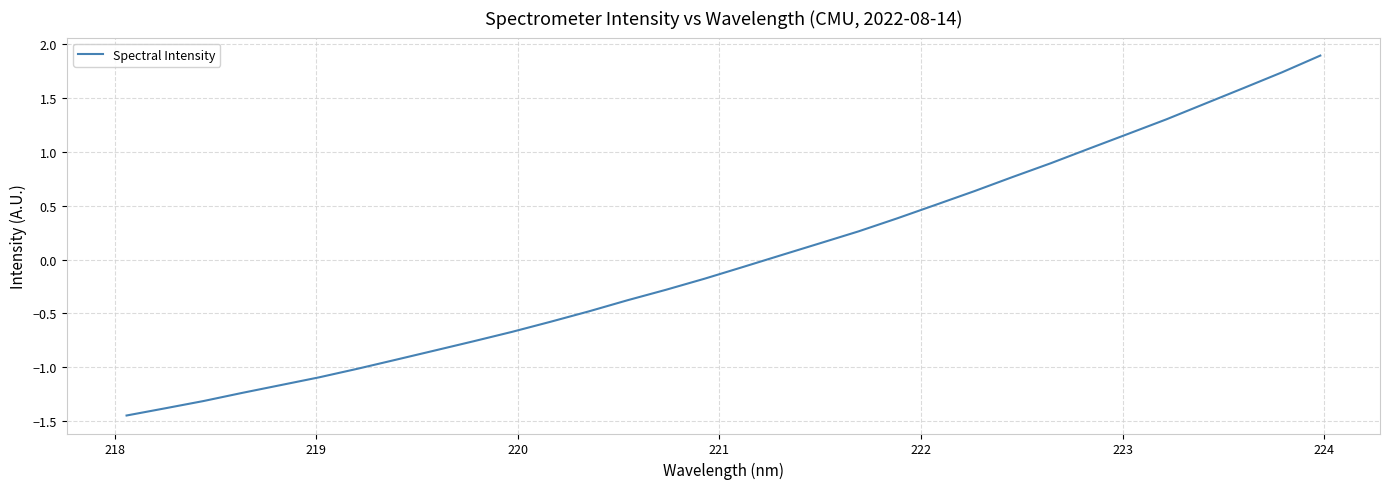

What is the difference between the maximum and minimum values?

3.3